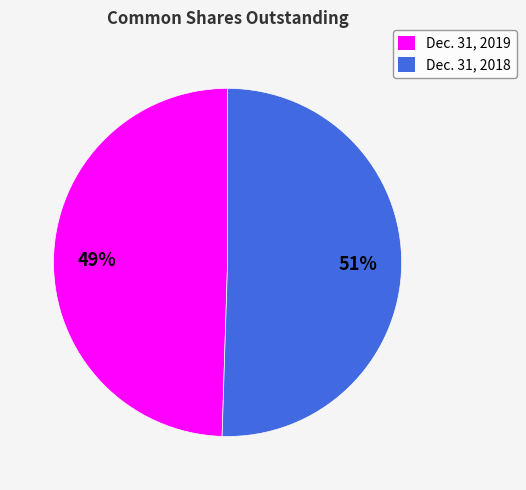

Is the sum of Dec. 31, 2019 and Dec. 31, 2018 greater than half?

Yes